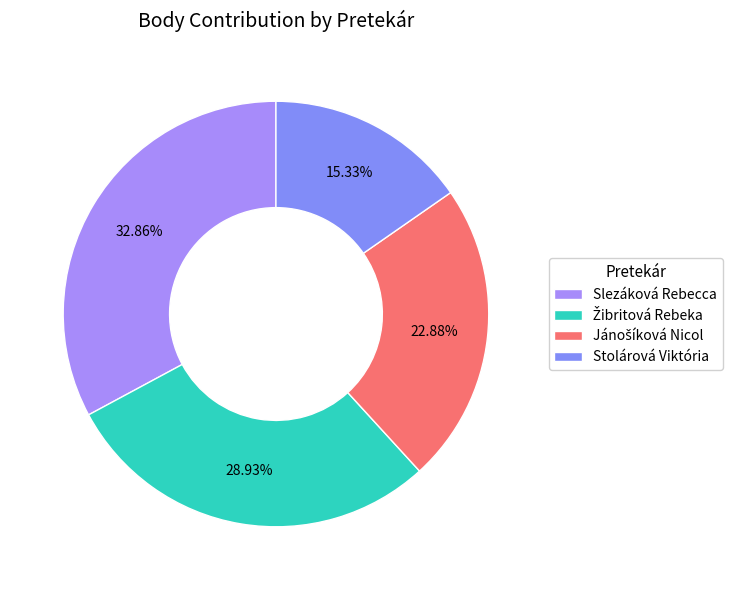

What portion of the pie excludes Stolárová Viktória?

84.7%